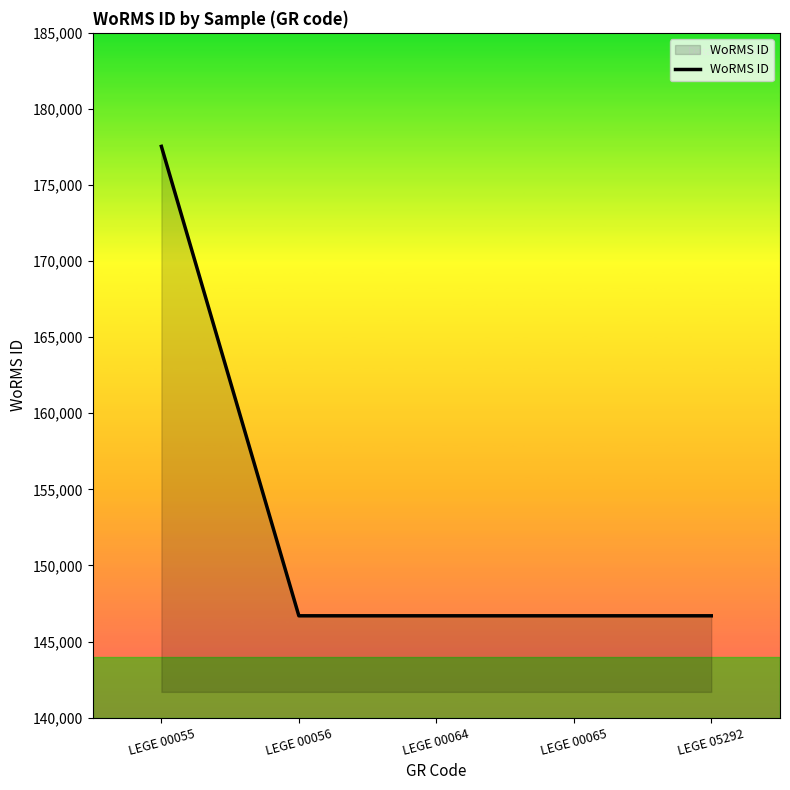

The value at LEGE 05292 is 217247. True or false?

False